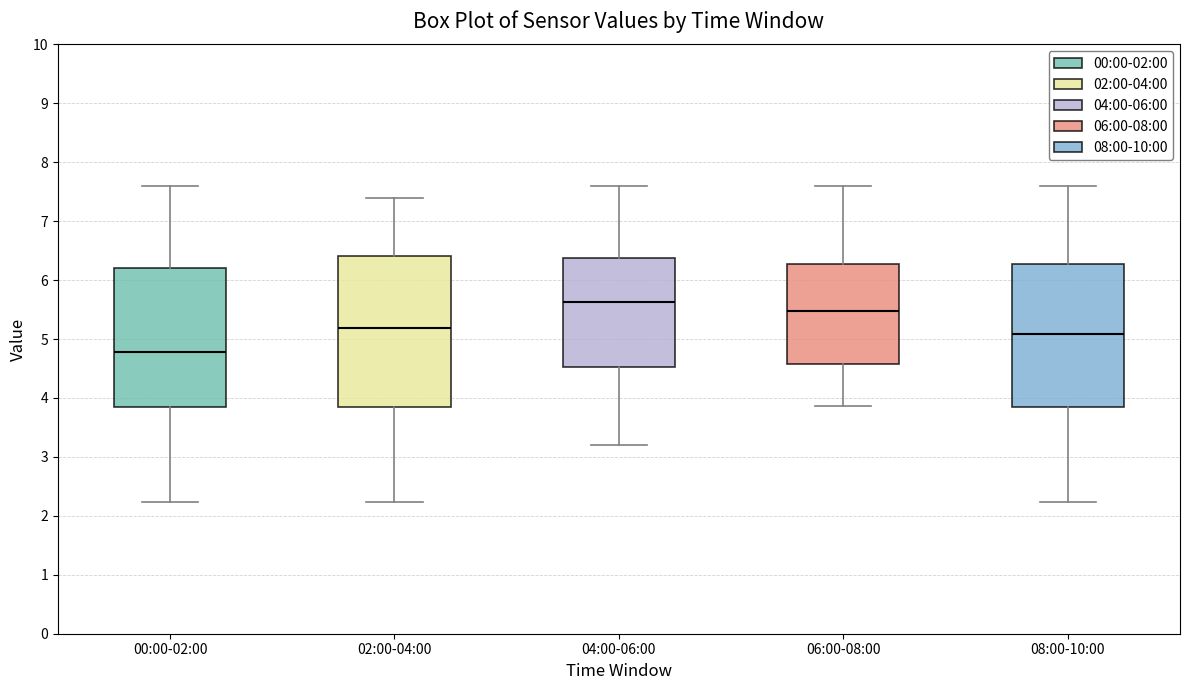

Reading left to right, transcribe this box plot: for each box, give where its median line is, the range the box spans, and where its two whiskers end, as read against the y-axis. The values are not printed on the chart, so give them approximately, as read against the axis.

00:00-02:00: median 4.8, box 3.9 to 6.2, whiskers 2.2 to 7.6
02:00-04:00: median 5.2, box 3.9 to 6.4, whiskers 2.2 to 7.4
04:00-06:00: median 5.6, box 4.5 to 6.4, whiskers 3.2 to 7.6
06:00-08:00: median 5.5, box 4.6 to 6.3, whiskers 3.9 to 7.6
08:00-10:00: median 5.1, box 3.9 to 6.3, whiskers 2.2 to 7.6